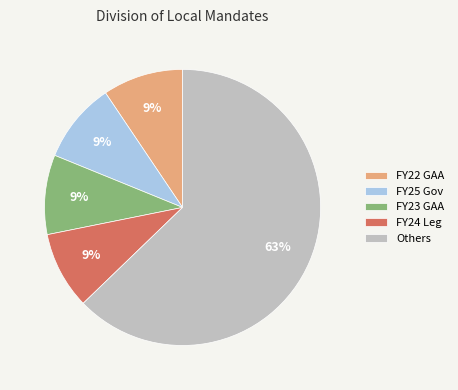

Combined, do Others and FY22 GAA account for over 50%?

Yes